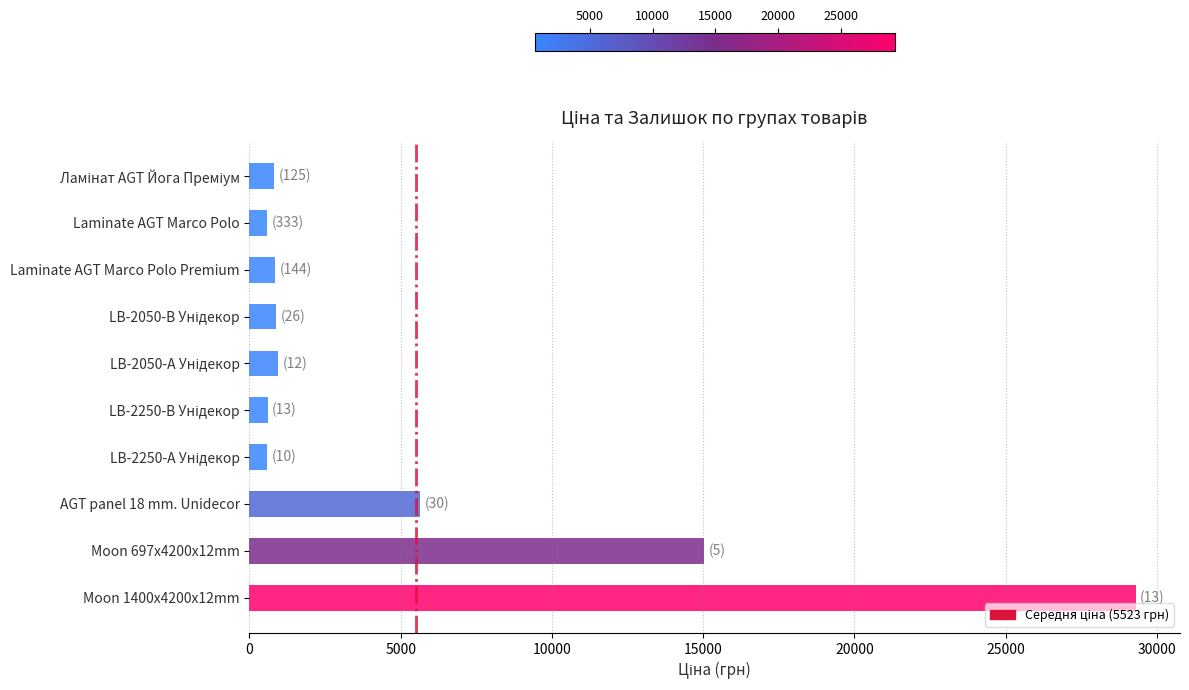

How many values are below 889?

5